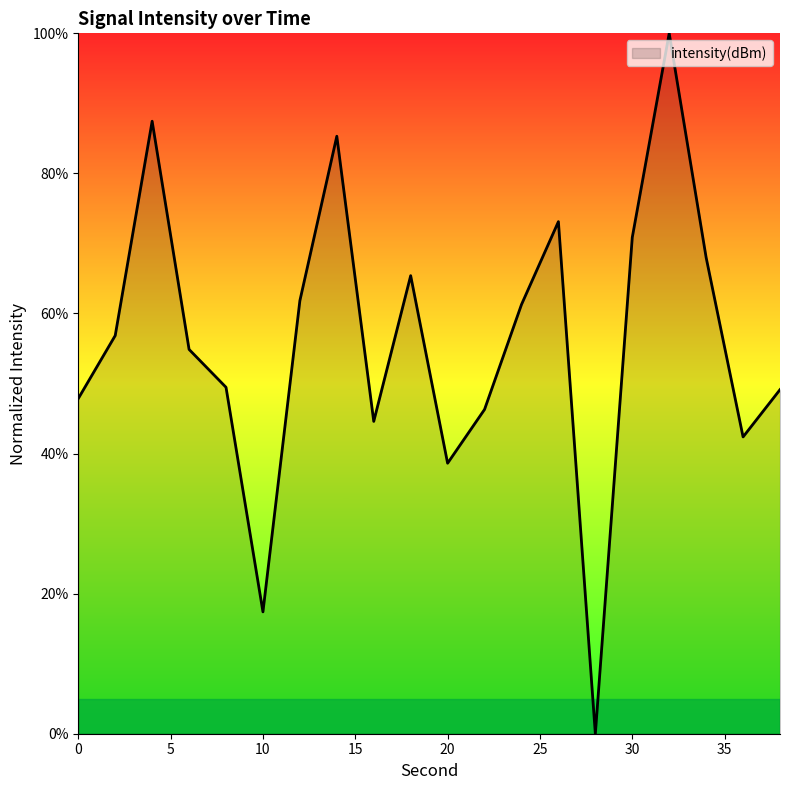

How many lines are shown in the chart?

1